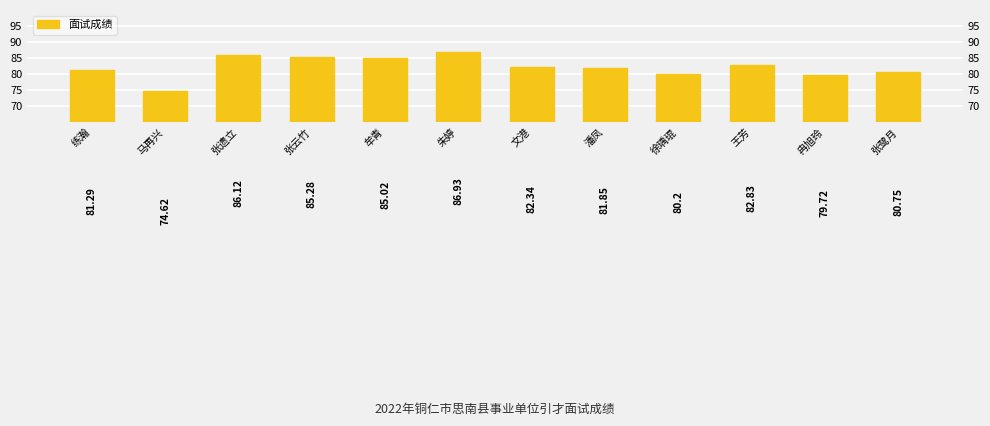

The chart shows a value of 116.4 at 张鹭月. True or false?

False